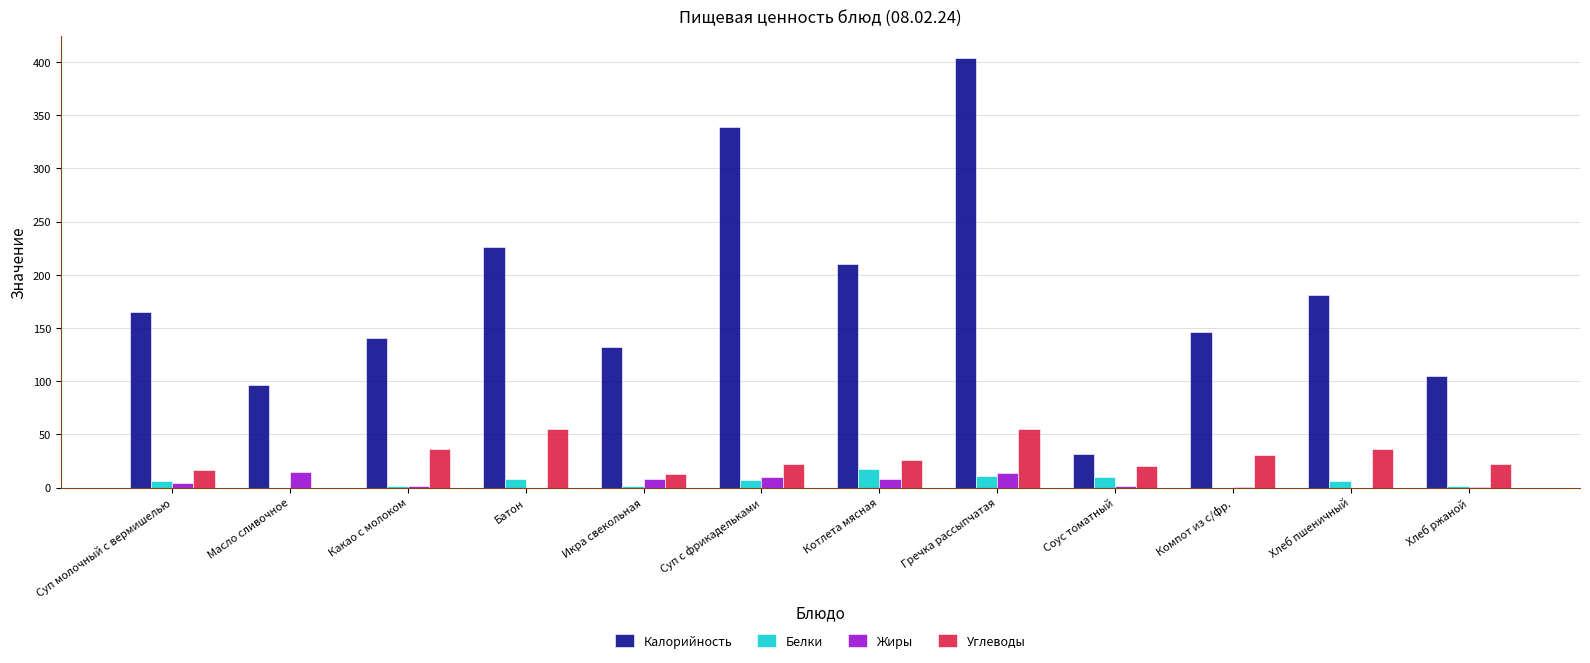

Which series changed the most between Соус томатный and Хлеб пшеничный?

Калорийность